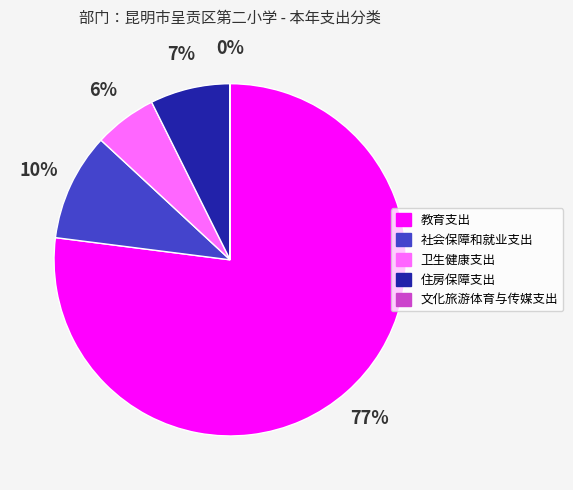

To the nearest percent, what portion does 社会保障和就业支出 represent?

10%